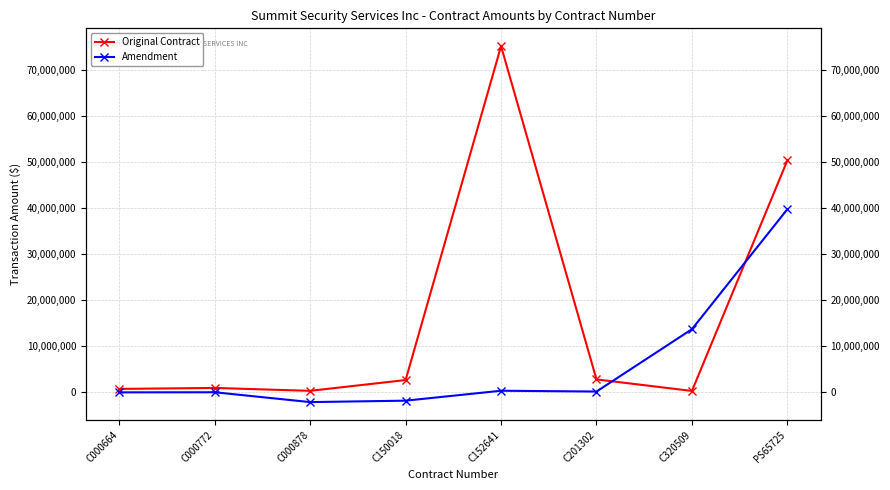

Where does the Amendment series first go above 0?

C152641